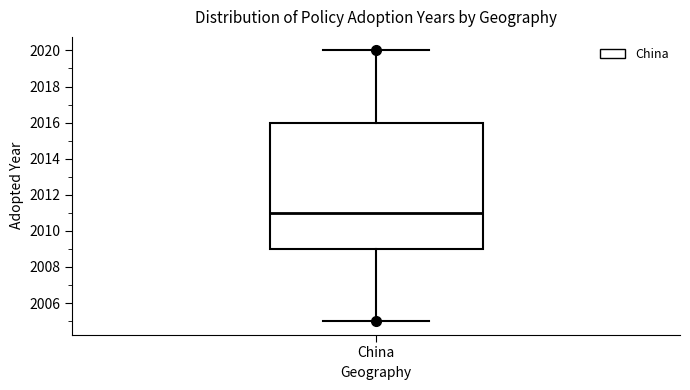

Read this box plot against the y-axis: the position of the median line, the range covered by the box, and the ends of both whiskers. The values are not printed on the chart, so give them approximately, as read against the axis.

median 2011, box 2009 to 2016, whiskers 2005 to 2020